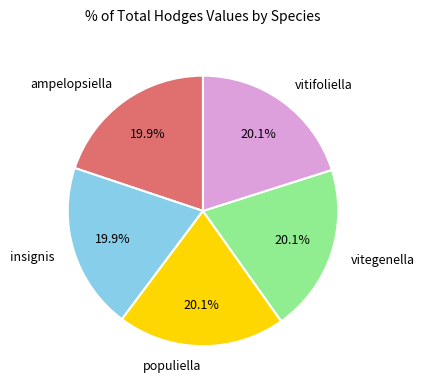

How much of the chart is everything except vitegenella?

79.9%